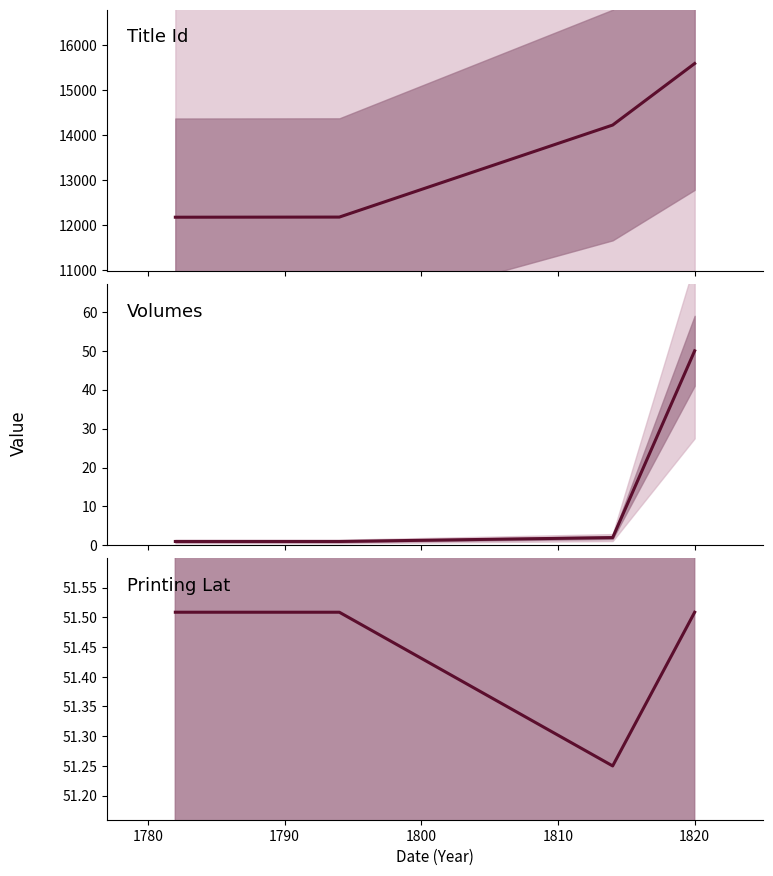

At how many categories does at least one series exceed 14928?

1